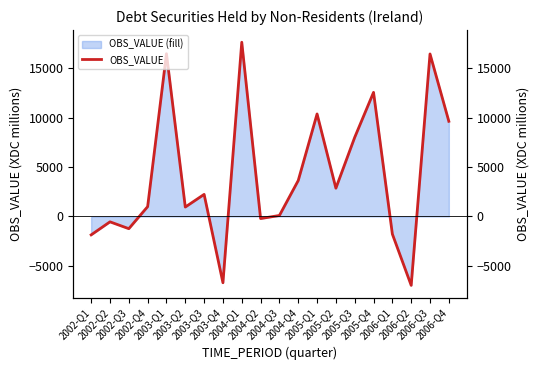

Approximately how many times larger is the value at 2003-Q3 compared to 2005-Q1?

0.2